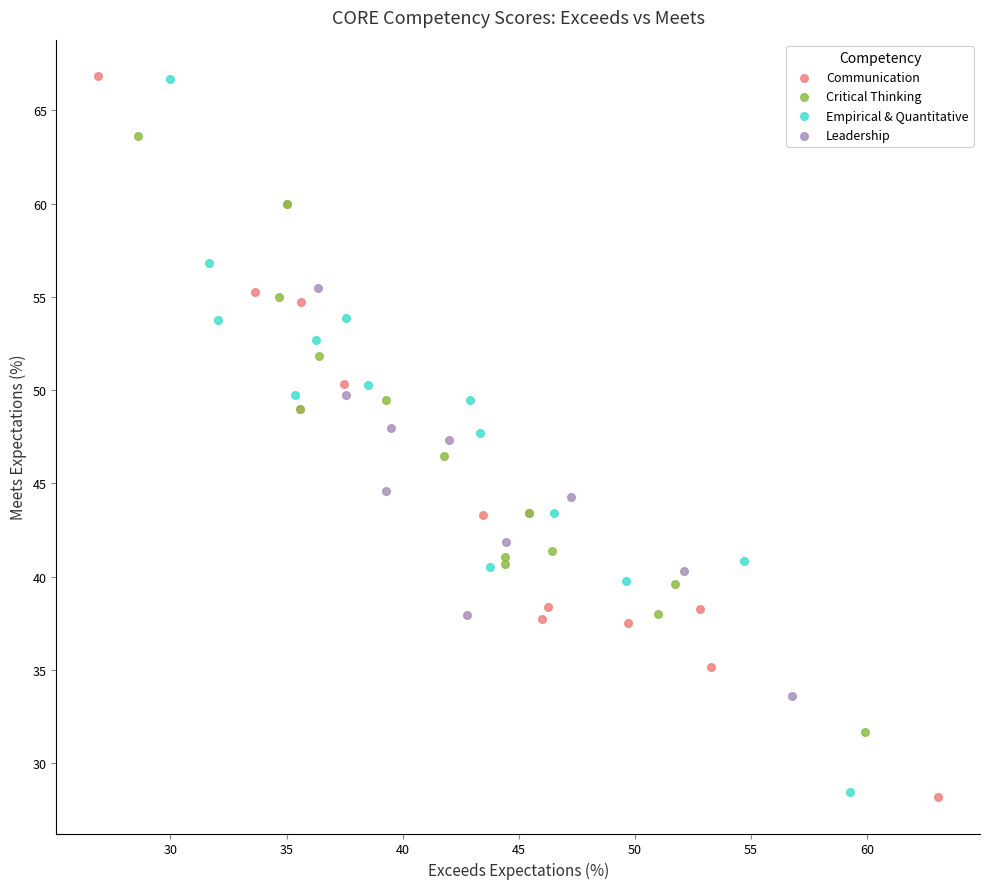

What are all the series names shown in the legend?

Communication, Critical Thinking, Empirical & Quantitative, Leadership